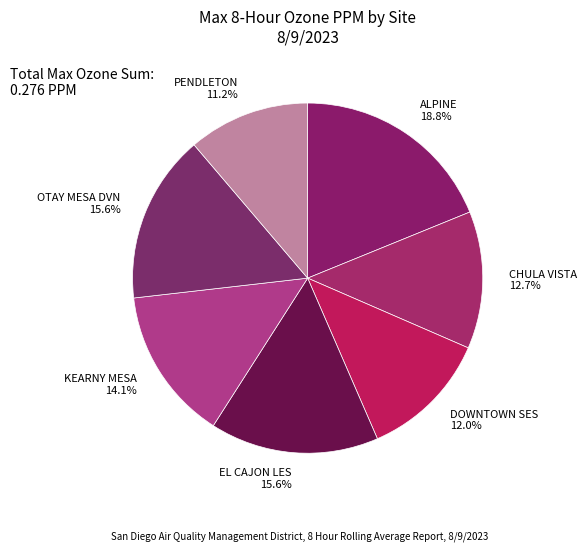

How much of the chart is everything except KEARNY MESA?

85.9%